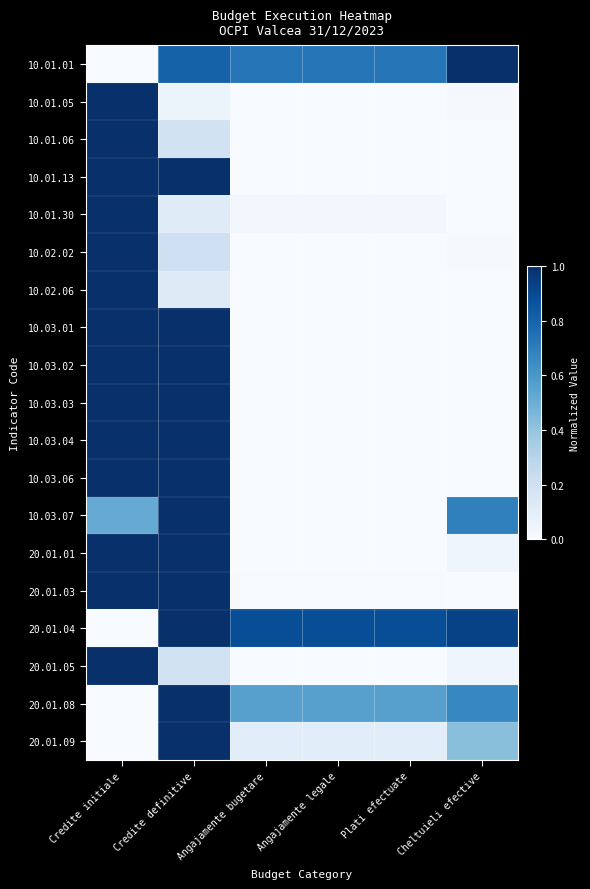

Between Credite initiale and Angajamente legale, which is larger?

Angajamente legale